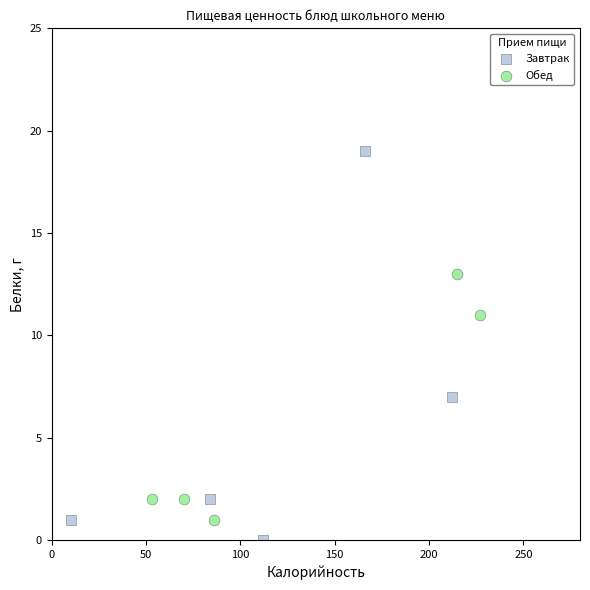

Which series contains the highest Y value?

Завтрак